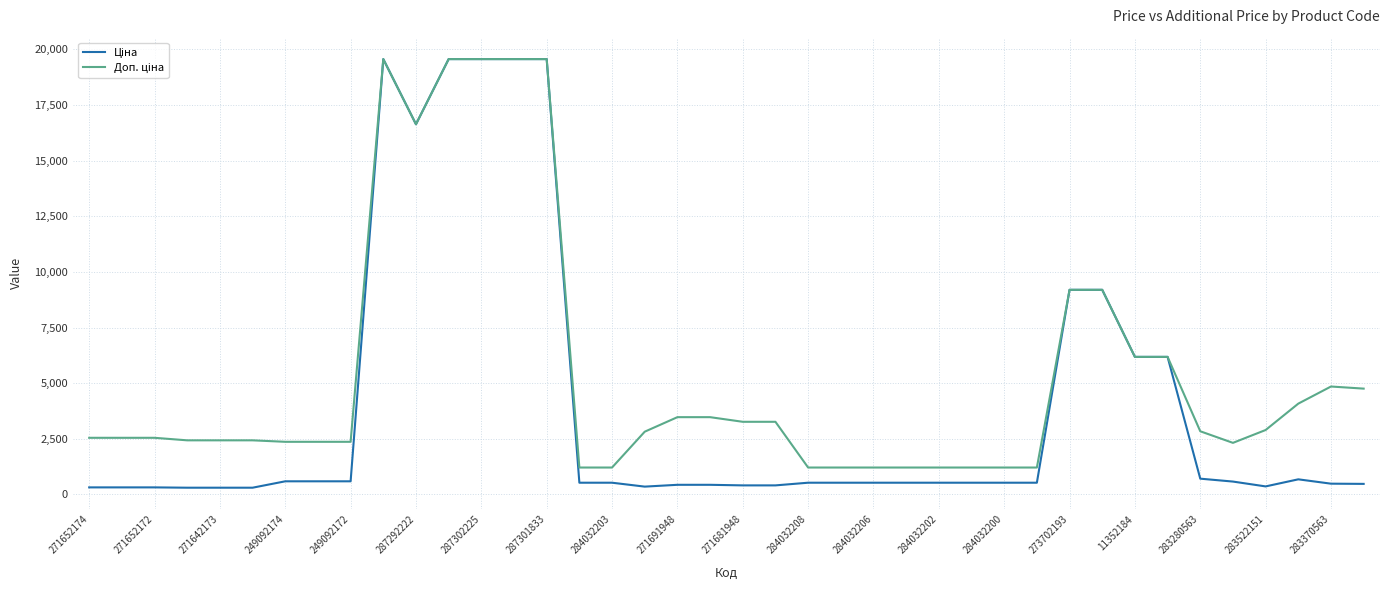

Is this an area chart (filled region under the line)?

No